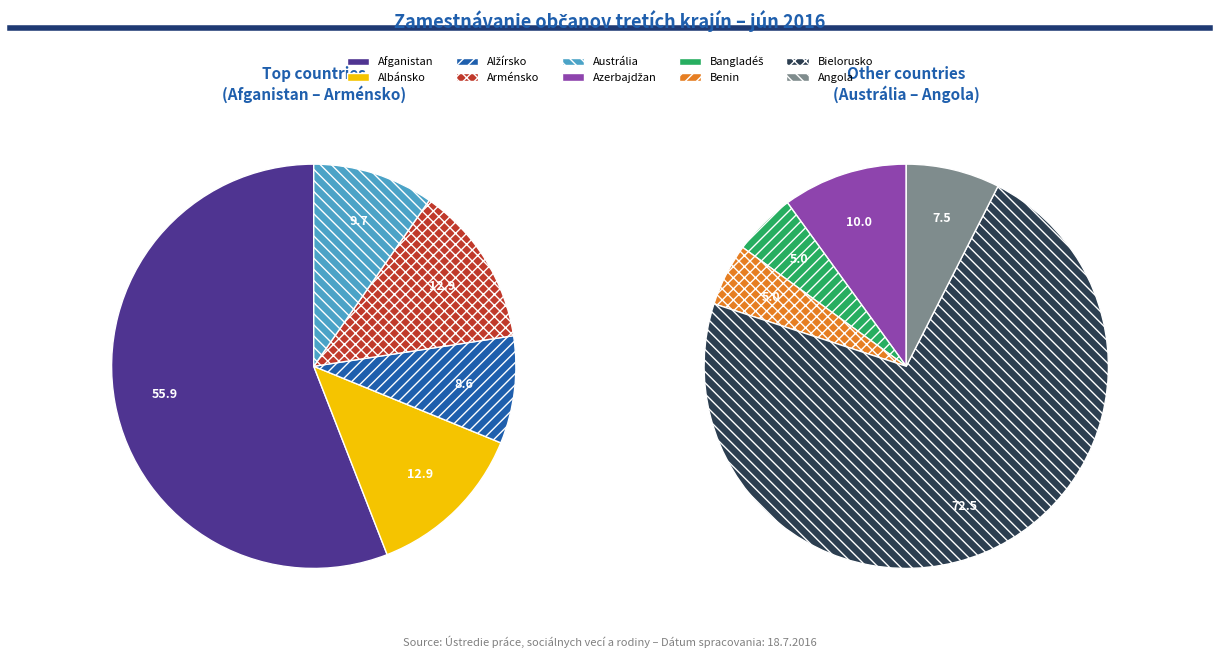

How many segments does this pie chart have?

10